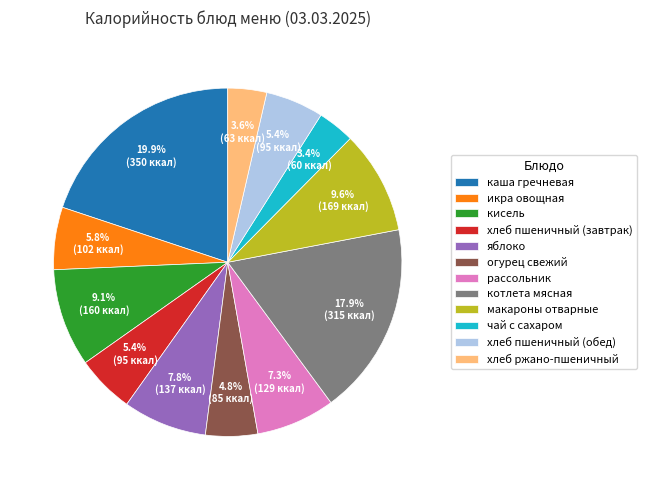

To the nearest percent, what is the combined percentage of кисель and огурец свежий?

14%